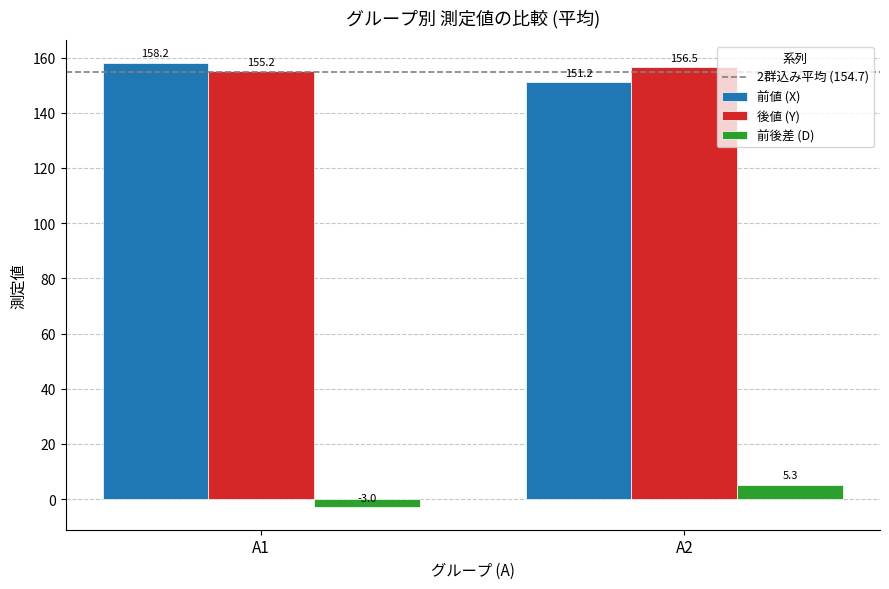

The value of 前値 (X) at A2 is 151.2. True or false?

True